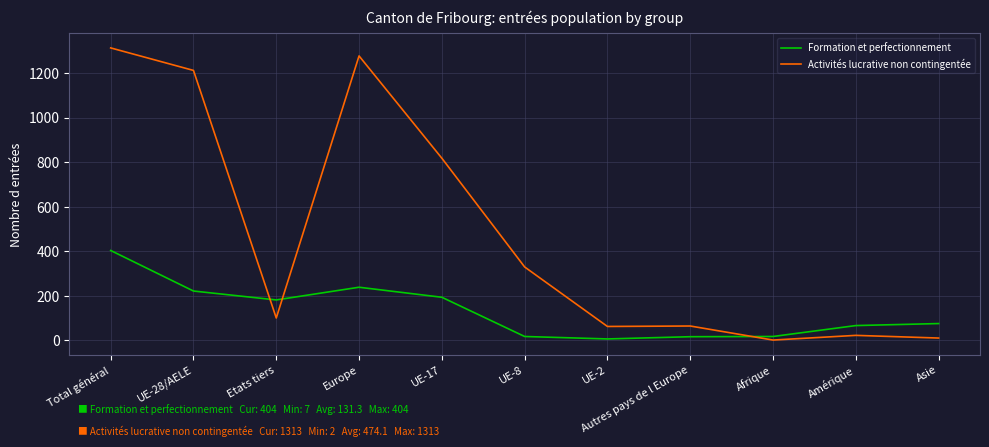

At UE-17, list the series in order from smallest to largest.

Formation et perfectionnement, Activités lucrative non contingentée